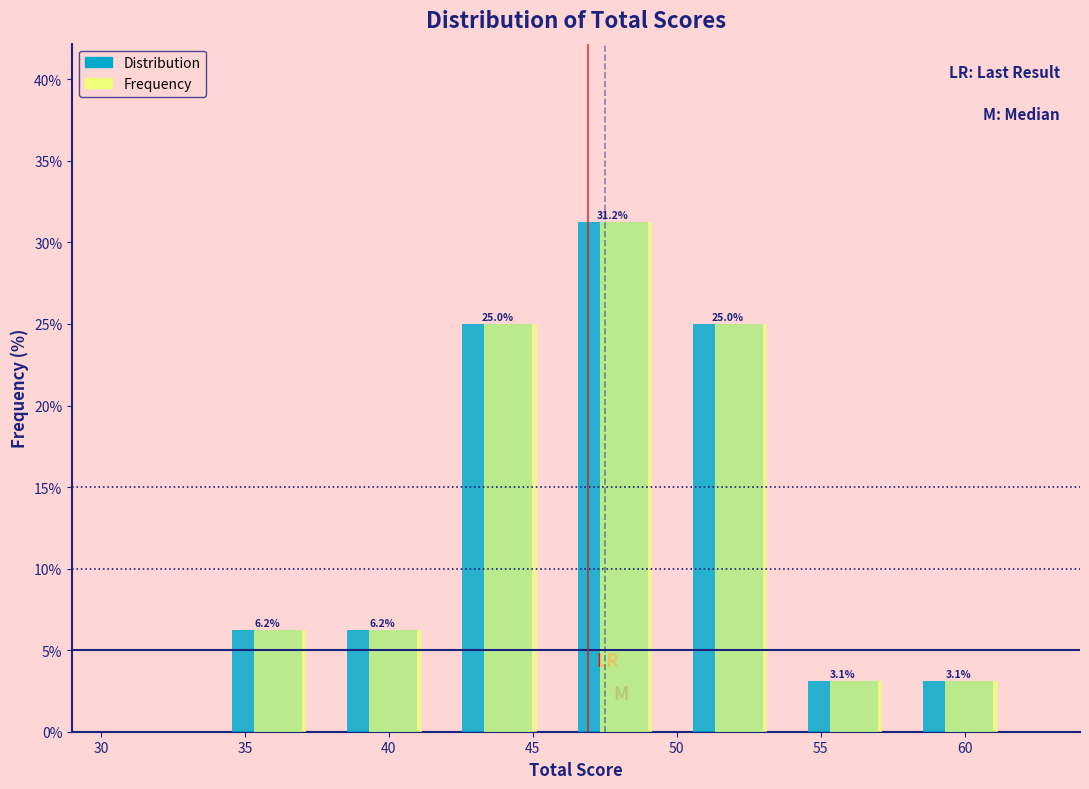

In the Distribution series, which range on the x-axis has the tallest bar?

46 to 50